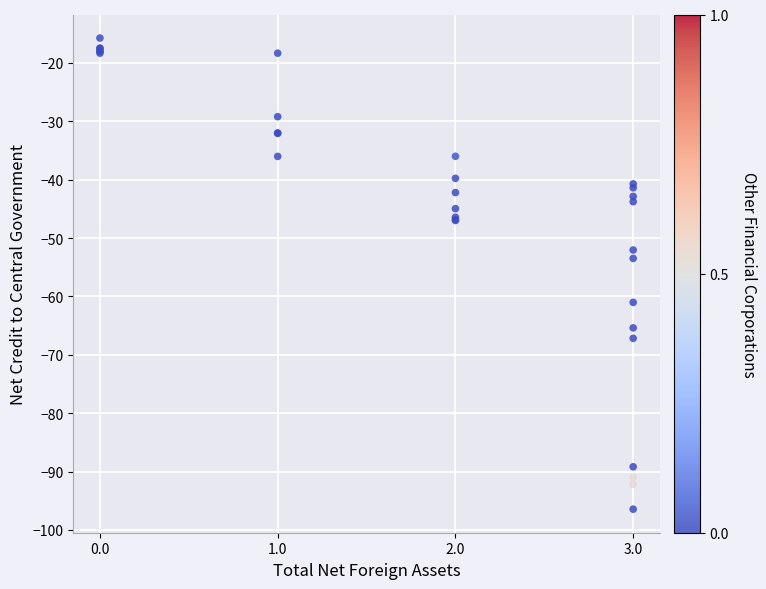

What Y value in the scatter plot is closest to -56?

-53.5